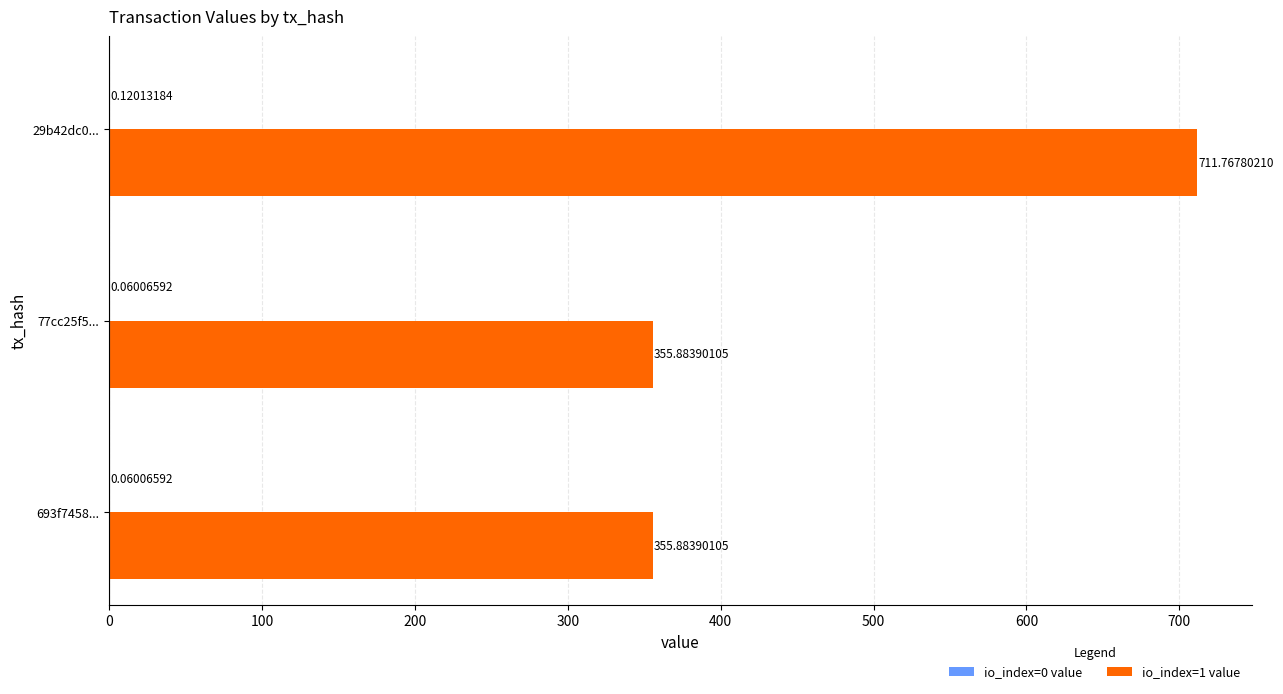

Which series has the largest total across all categories?

io_index=1 value